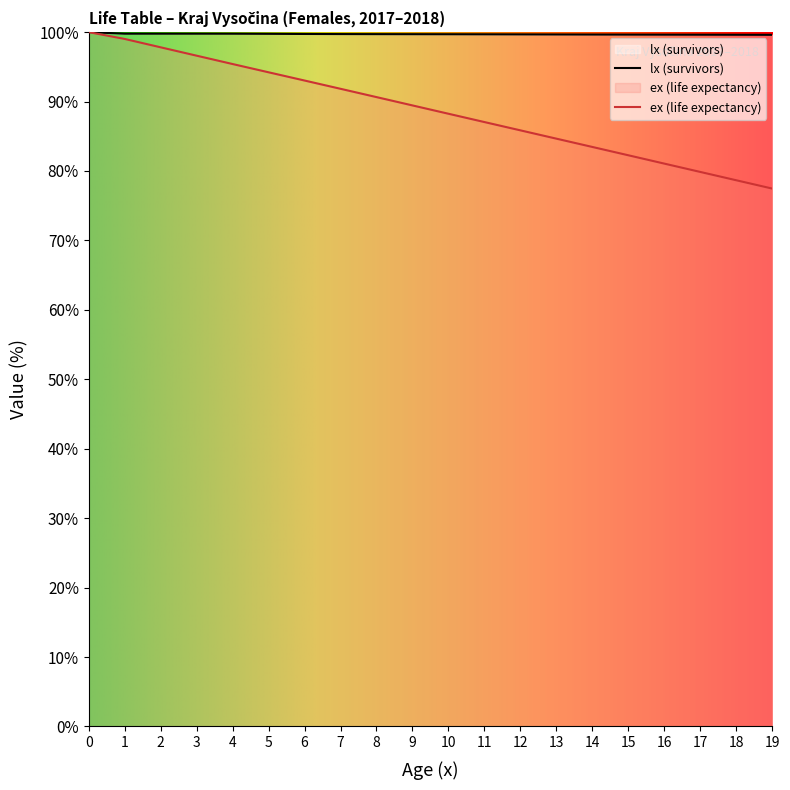

Reading right to left, transcribe all the data shown in this chart.

lx: 99.6	99.6	99.6	99.6	99.6	99.6	99.7	99.7	99.7	99.7	99.7	99.7	99.7	99.7	99.8	99.8	99.8	99.8	99.8	100.0
ex: 77.5	78.7	79.9	81.1	82.3	83.5	84.7	85.9	87.0	88.2	89.4	90.6	91.8	93.0	94.2	95.4	96.6	97.8	99.0	100.0